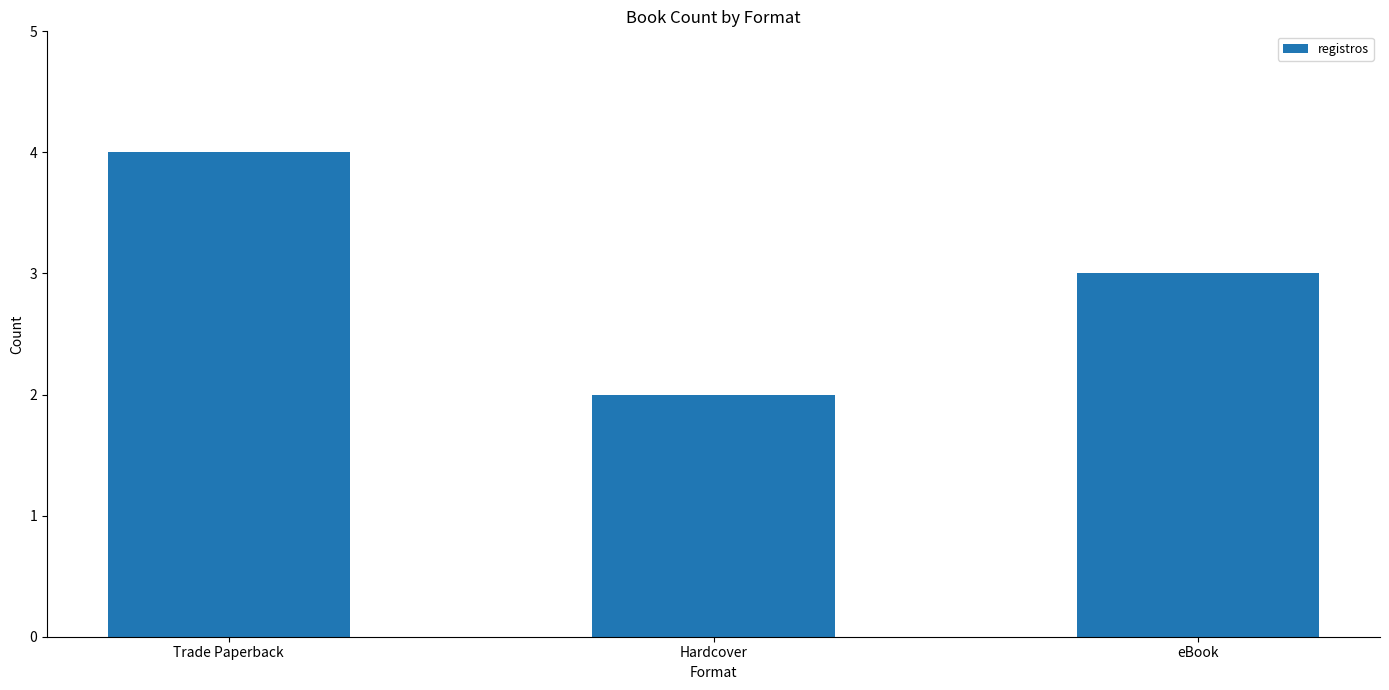

Reading left to right, extract all data points from this chart.

Trade Paperback=4	Hardcover=2	eBook=3